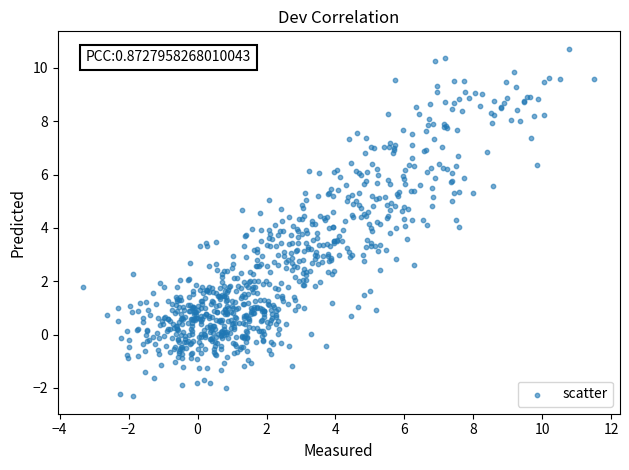

What is the range of X values (max minus min)?

14.8